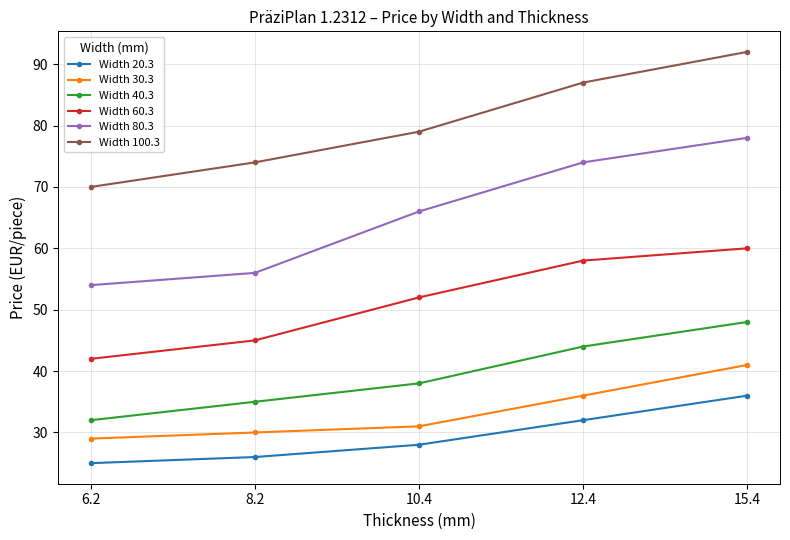

What is the approximate value of Width 100.3 at 12.4?

87